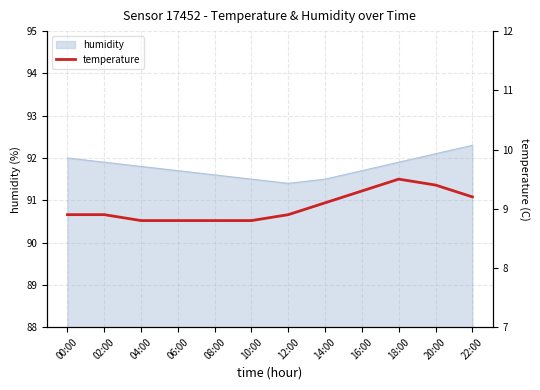

True or false: the data has more than 0 interior local peaks.

True